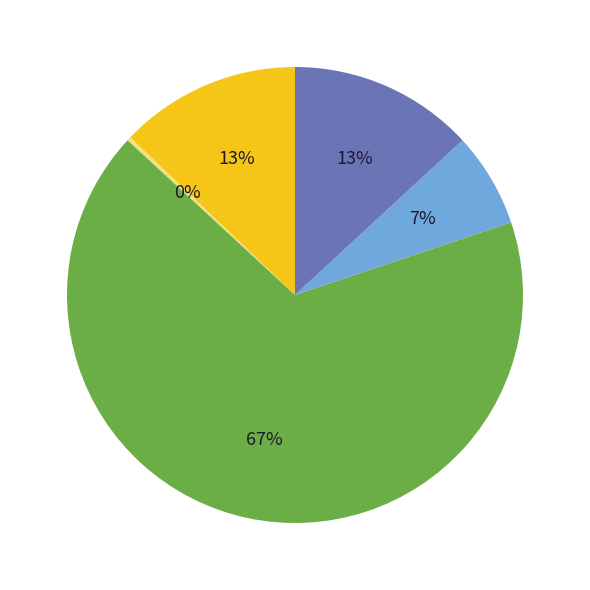

Is there a majority slice in this chart?

Yes